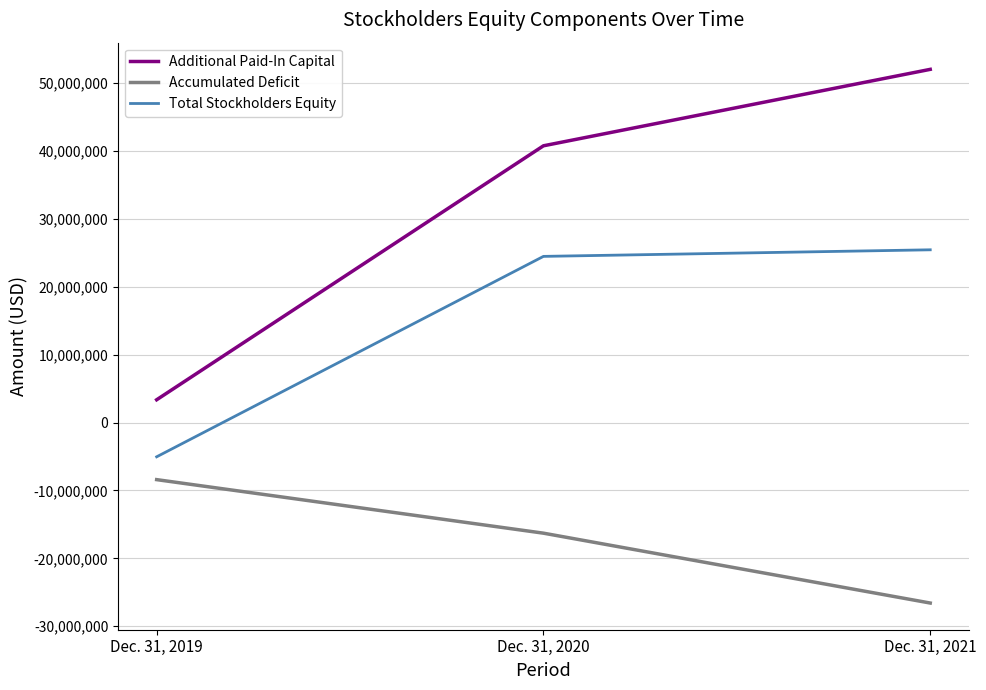

What is the difference between the Additional Paid-In Capital values at Dec. 31, 2021 and Dec. 31, 2020?

11260403